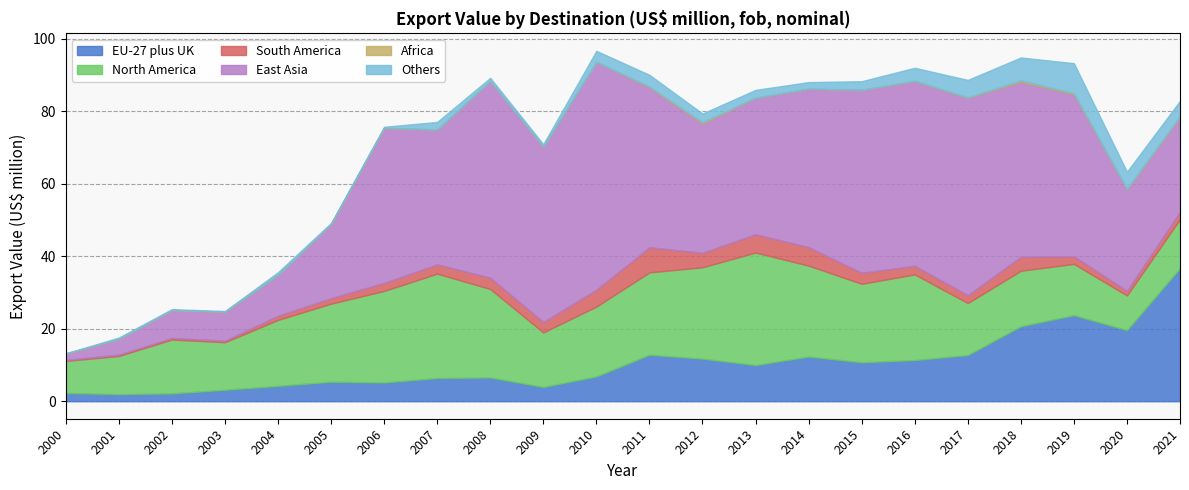

Between 2014 and 2006, which is larger?

2014